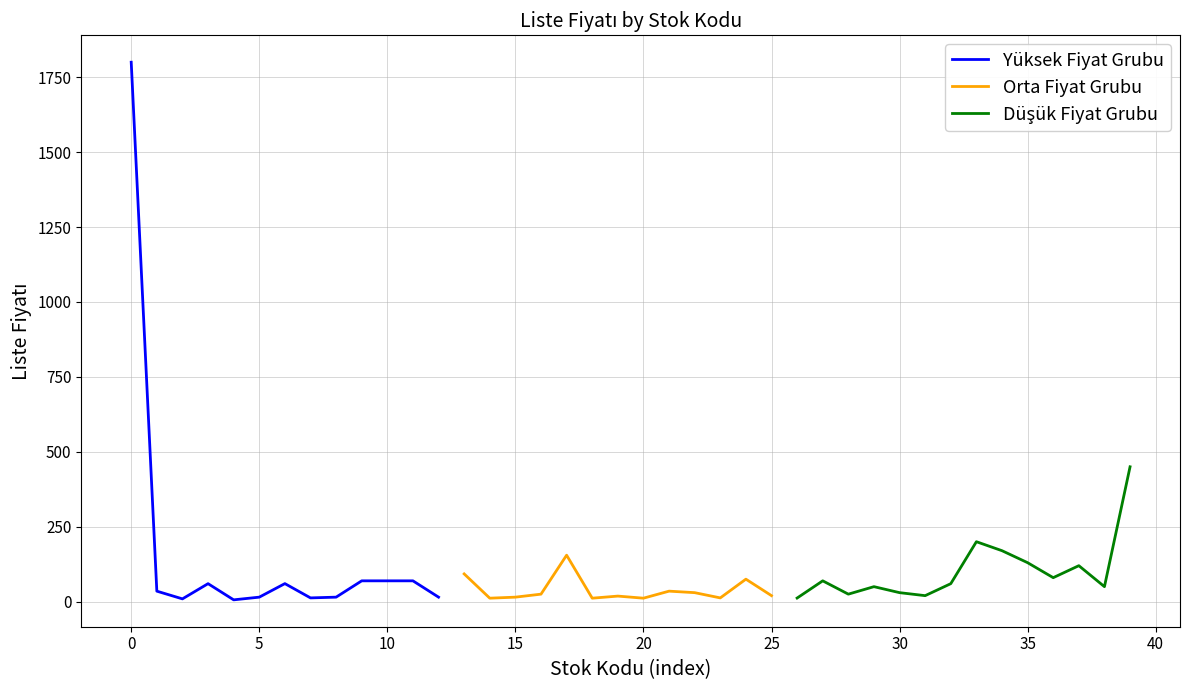

What is the maximum value for Yüksek Fiyat Grubu?

1800.0